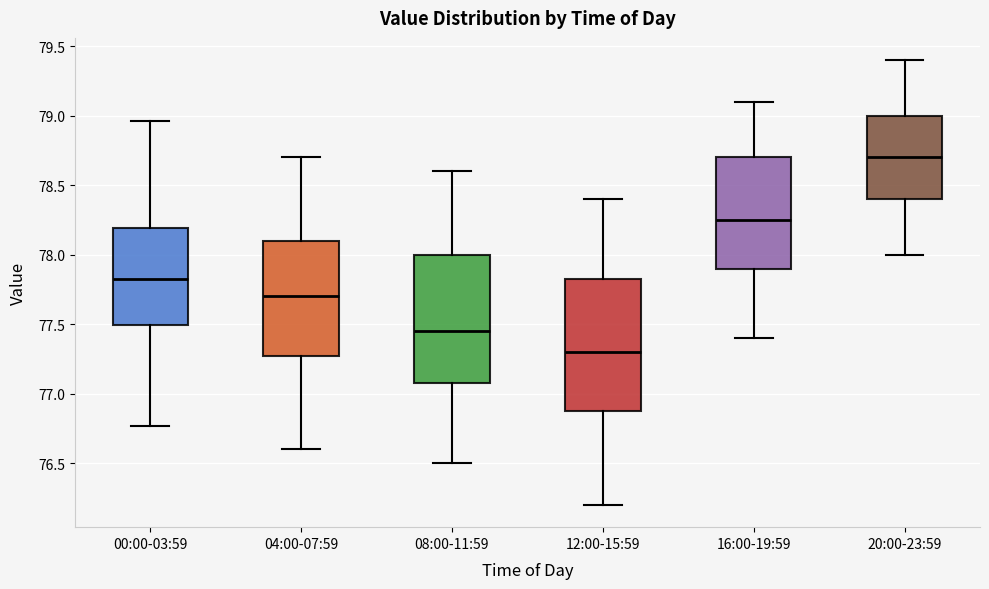

Which box has the highest median line?

20:00-23:59